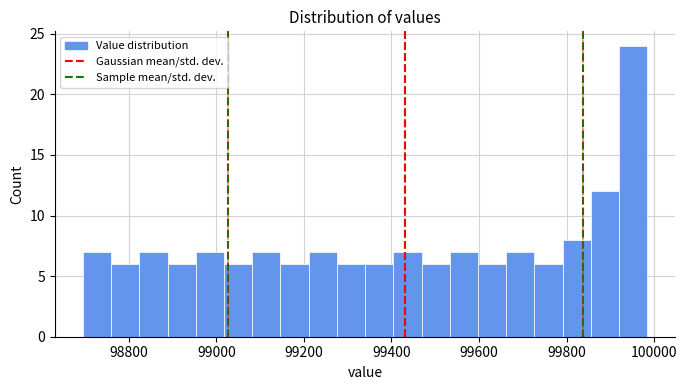

Read against the x-axis, roughly where is the centre of the tallest bar?

99960